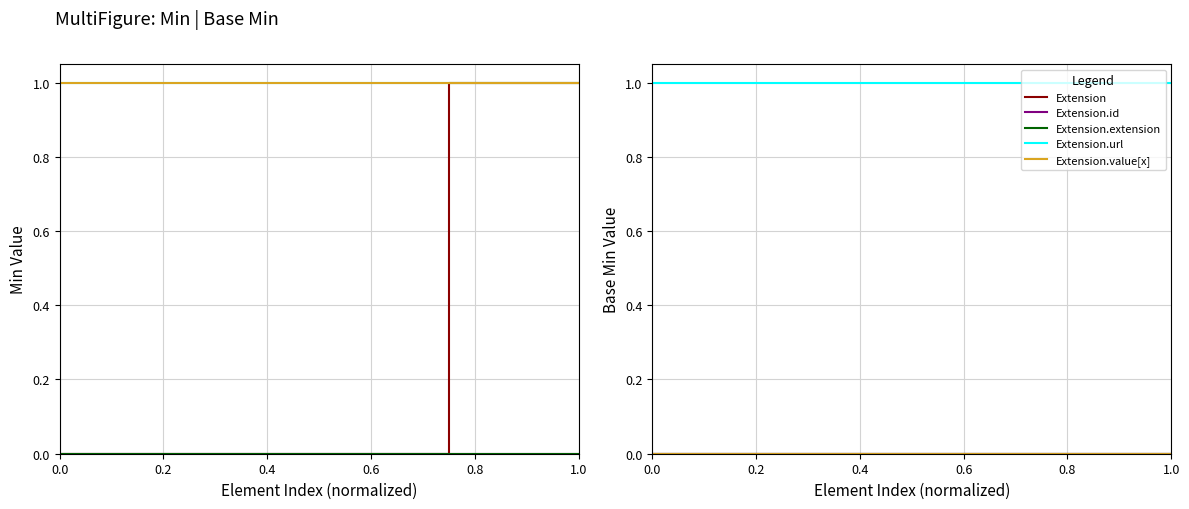

What are all the series names shown in the legend?

Extension, Extension.id, Extension.extension, Extension.url, Extension.value[x]